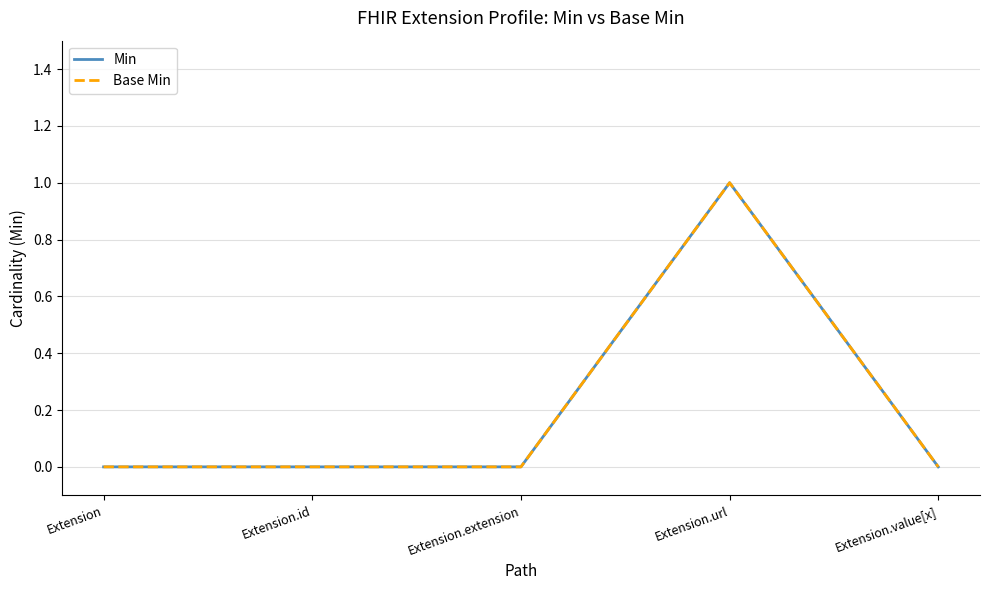

Which label corresponds to the largest value in the chart?

Extension.url